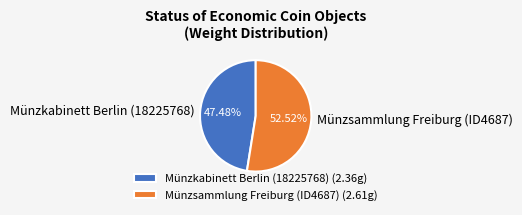

The Münzsammlung Freiburg (ID4687) slice represents 59% of the pie. True or false?

False